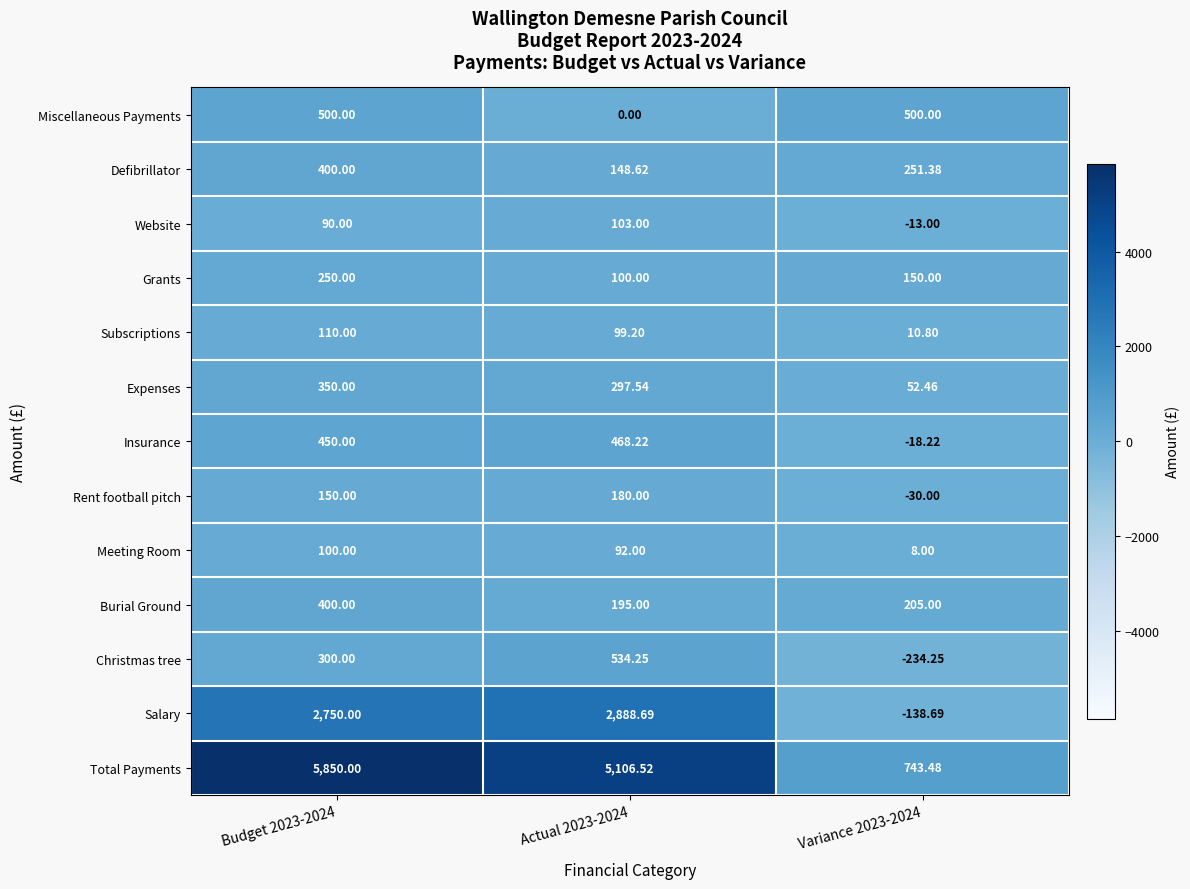

What is the difference between the highest and lowest values at Budget 2023-2024?

5760.0